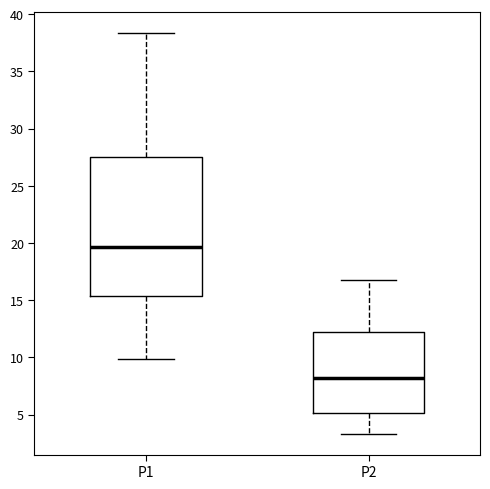

Reading left to right, transcribe this box plot: for each box, give where its median line is, the range the box spans, and where its two whiskers end, as read against the y-axis. The values are not printed on the chart, so give them approximately, as read against the axis.

P1: median 19.5, box 15.5 to 27.5, whiskers 10.0 to 38.5
P2: median 8.5, box 5.0 to 12.0, whiskers 3.5 to 17.0